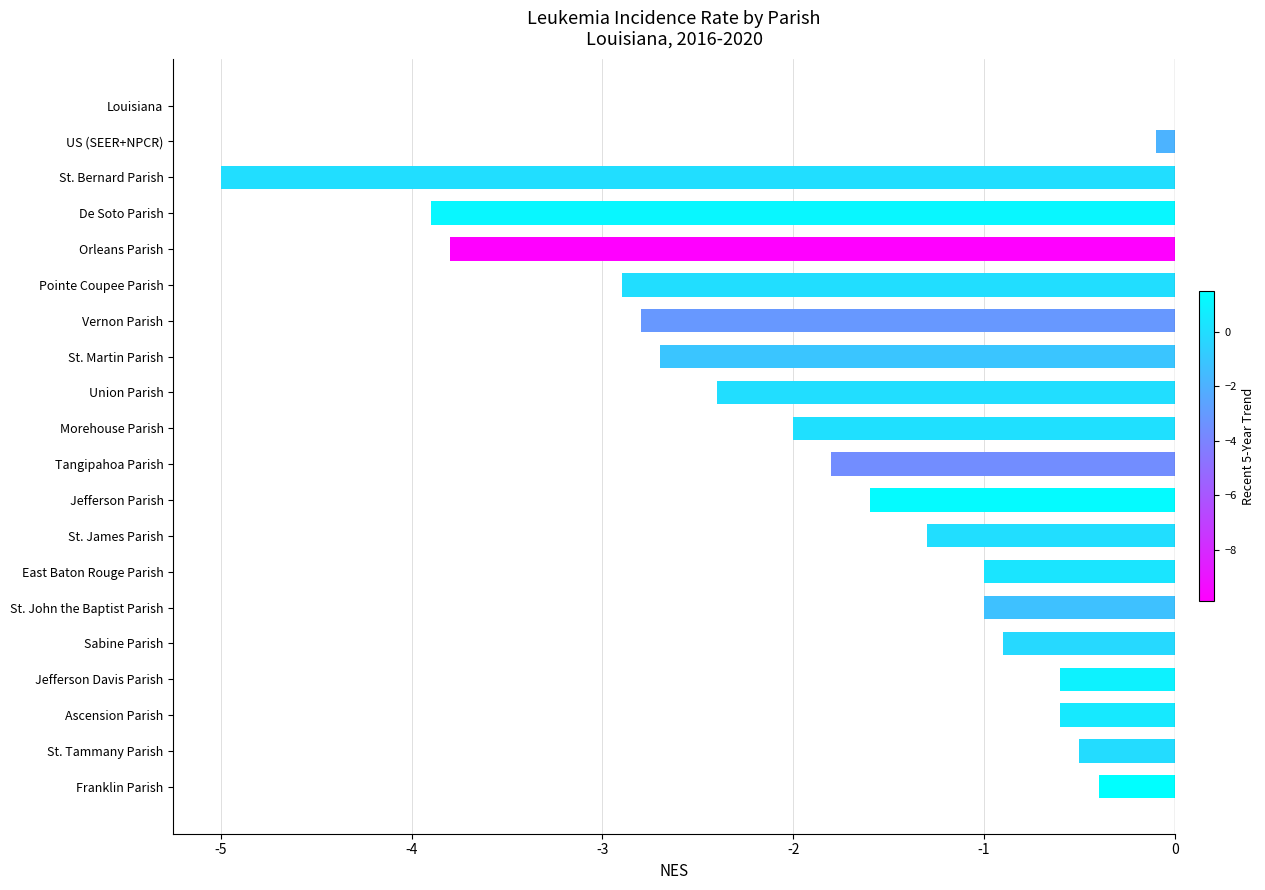

What value does the data have at Sabine Parish?

-0.9